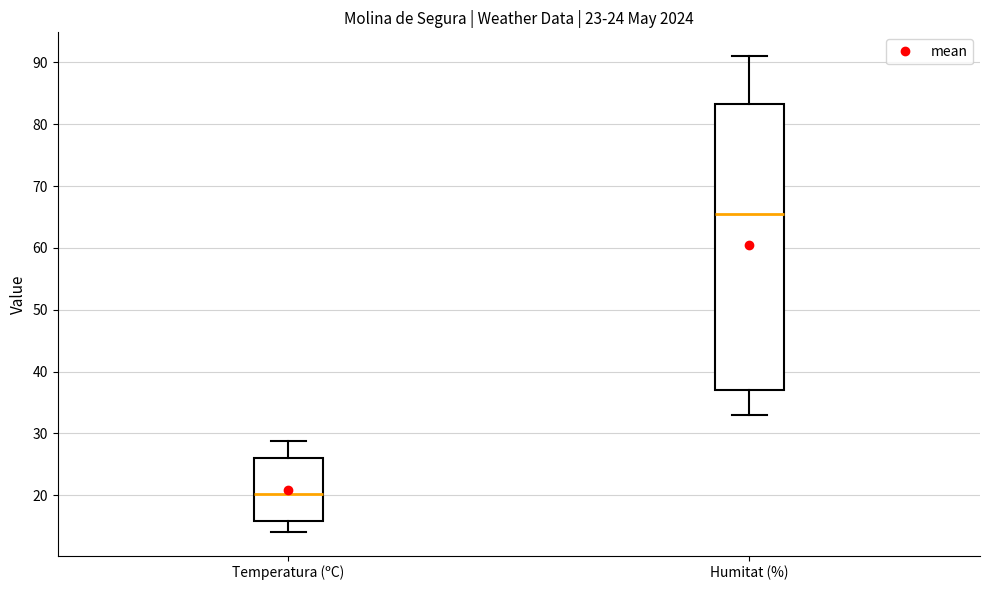

Which box has the lowest median line?

Temperatura (ºC)